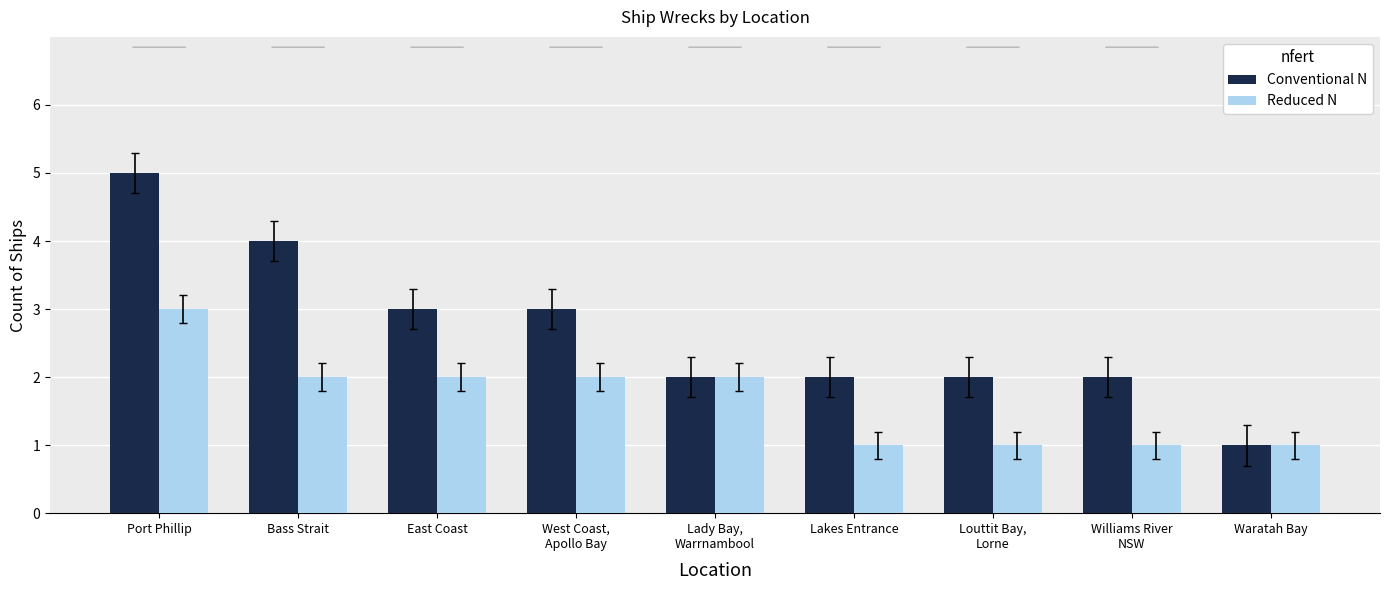

Rank the series by their maximum value, from lowest to highest.

Reduced N, Conventional N